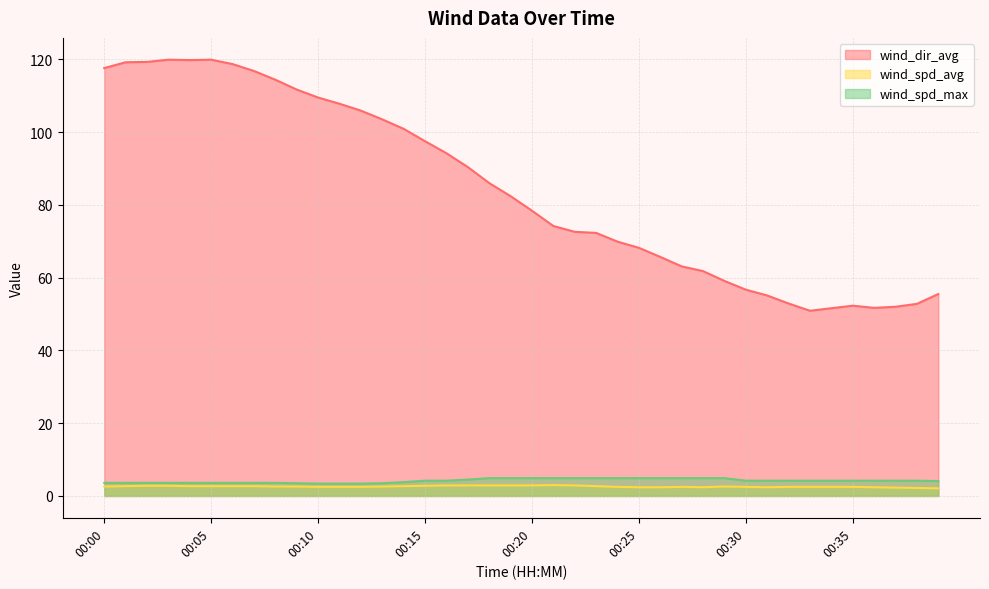

What is the maximum value shown in the chart?

119.9